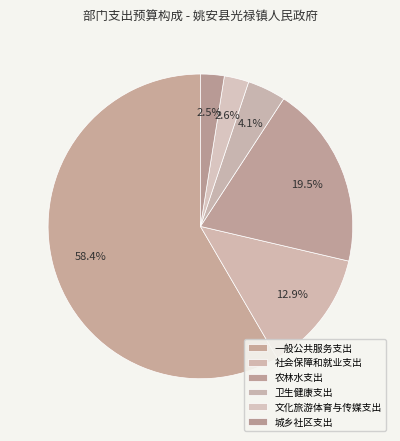

What percentage is the 社会保障和就业支出 slice, to the nearest percent?

13%